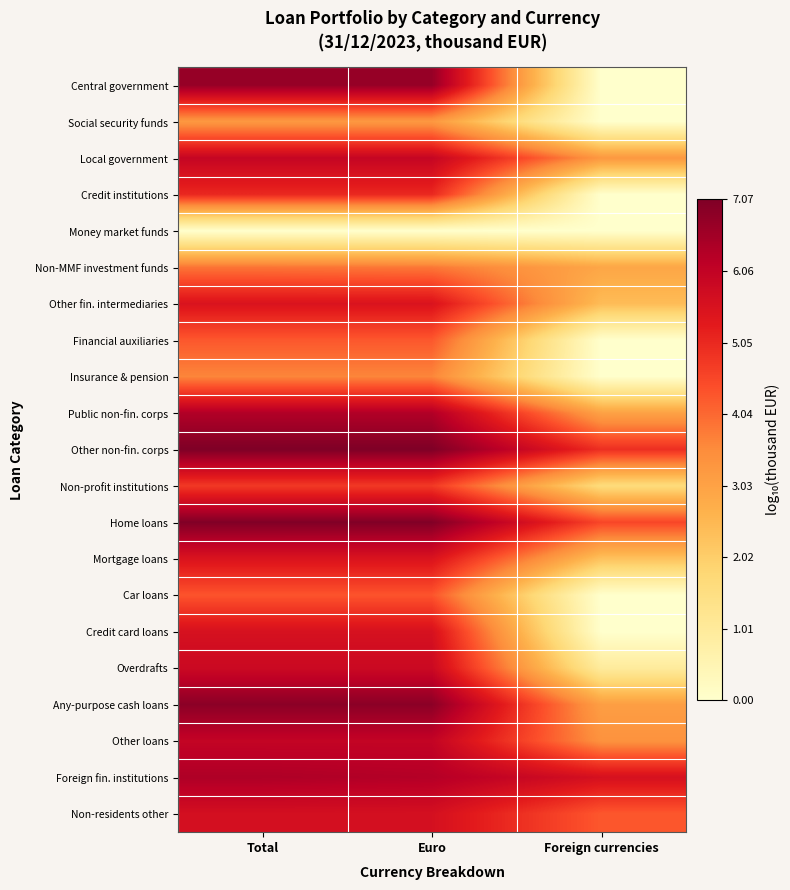

Which has a higher value, Euro or Foreign currencies?

Euro